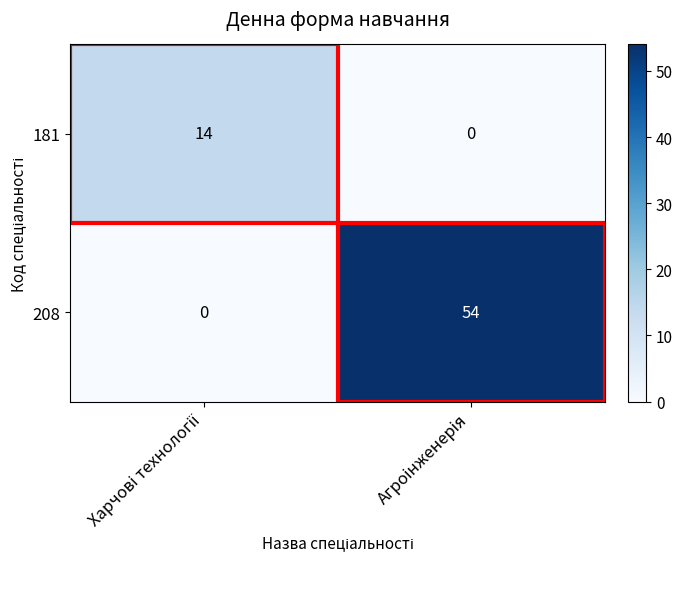

Which series has the largest total across all categories?

208